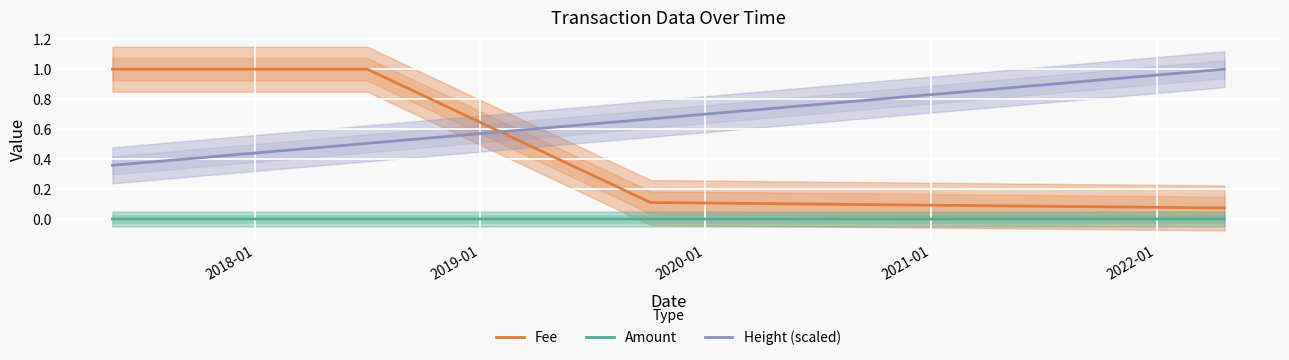

Which series ends up on top after the final intersection of Fee and Height (scaled)?

Height (scaled)